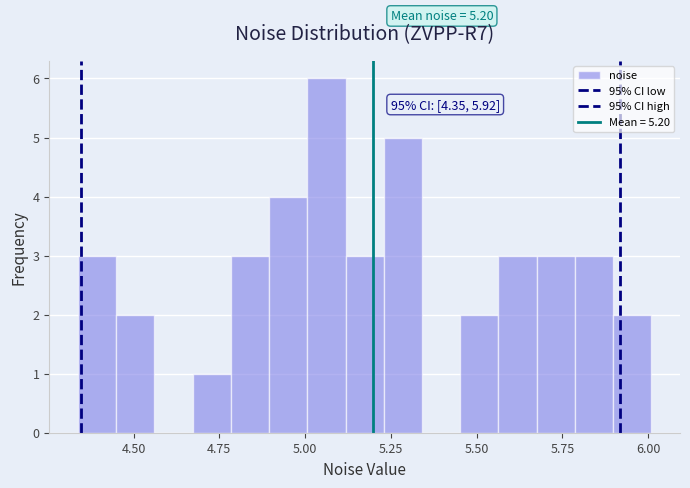

Around what value on the x-axis is the tallest bar? Give the approximate position of its centre, as read against the axis.

5.05